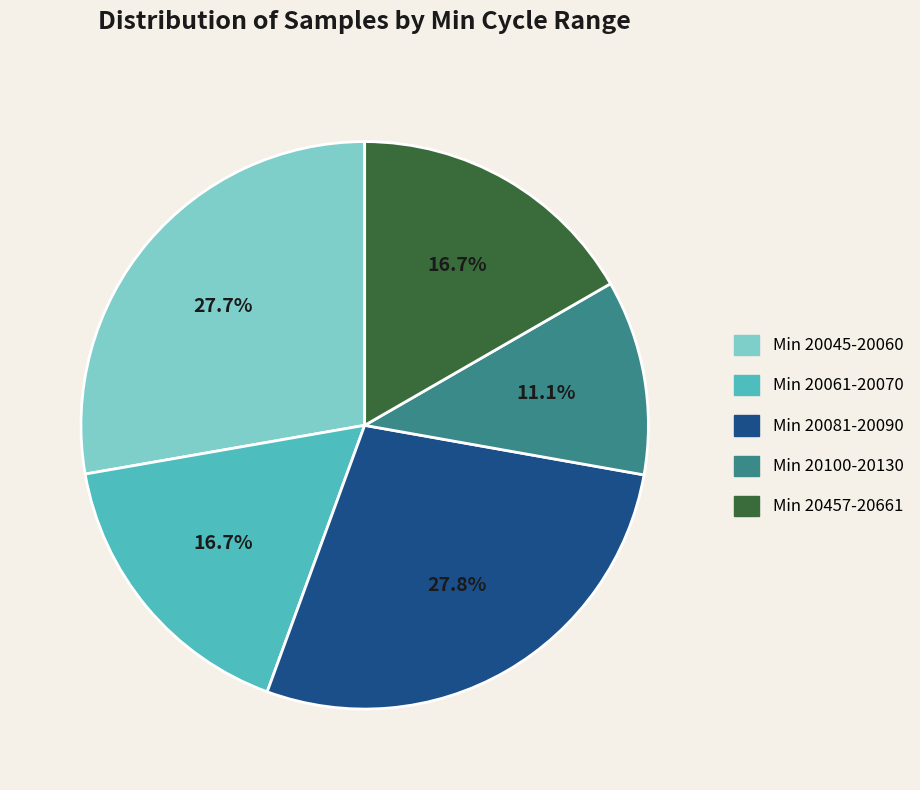

Count the number of slices in the pie.

5